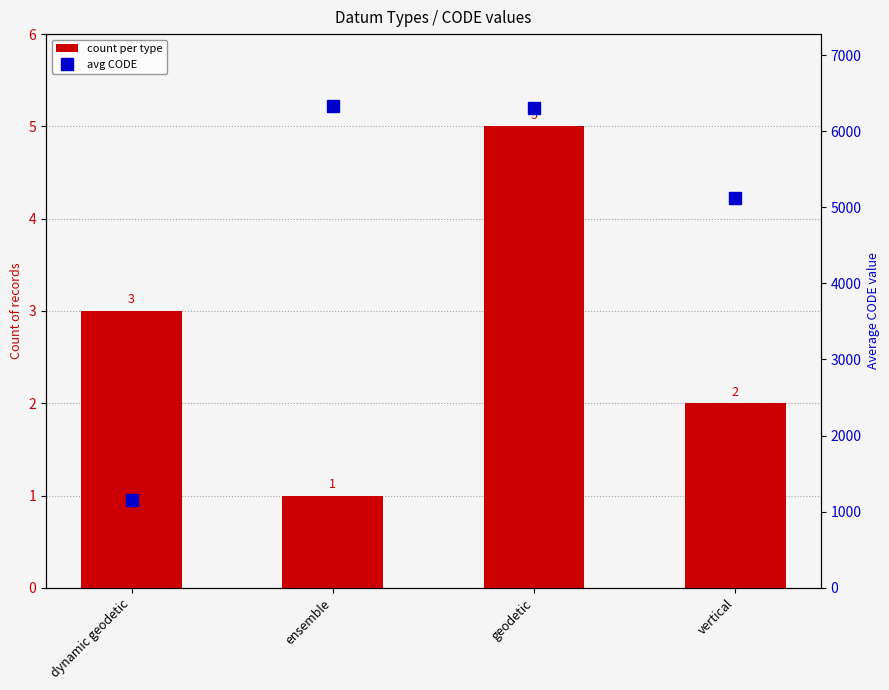

How many values in the avg CODE series exceed 6301?

1